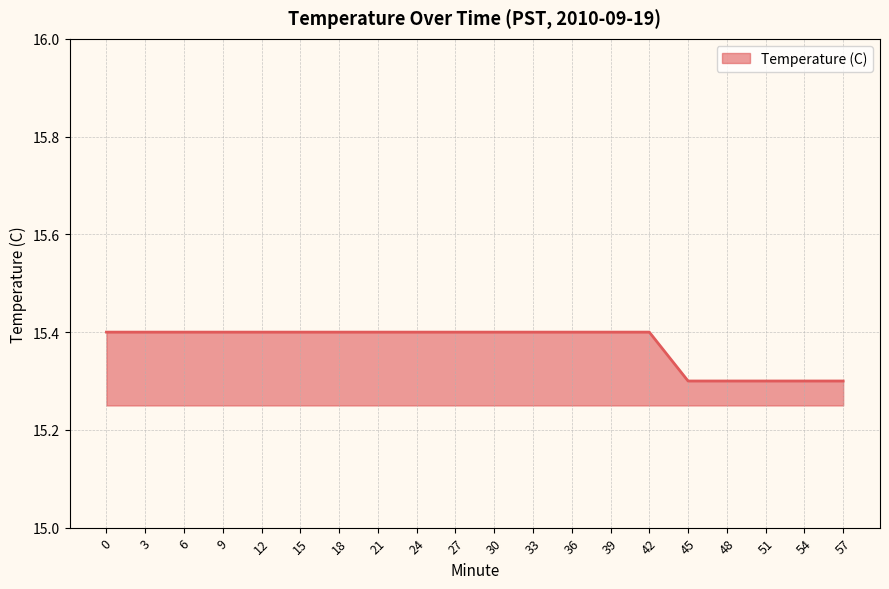

Does the chart display data point markers on the line(s)?

No